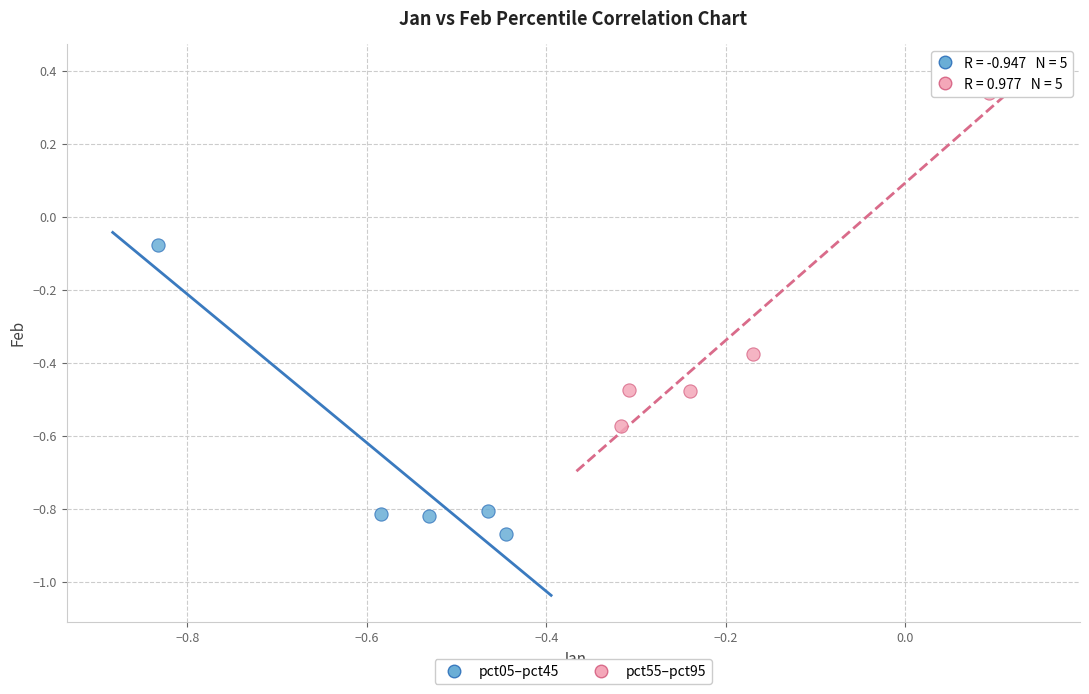

Which series contains the highest Y value?

pct55–pct95